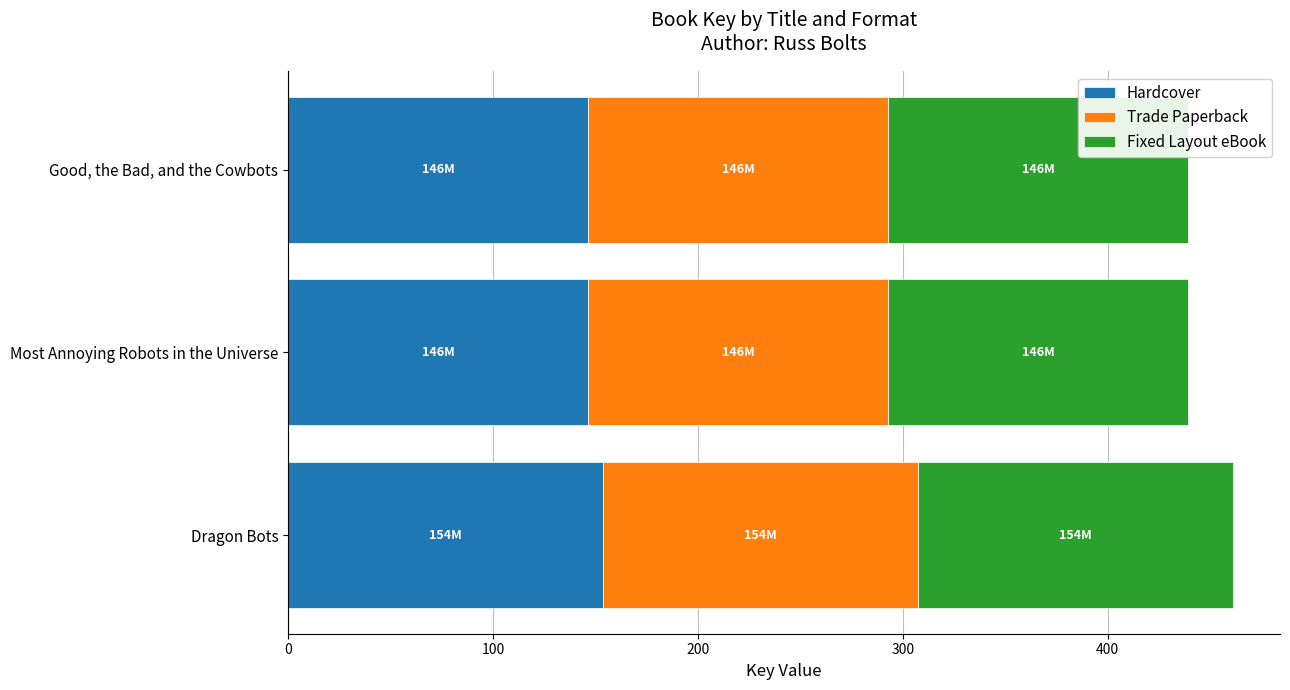

What is the highest value of the Hardcover series?

153.7